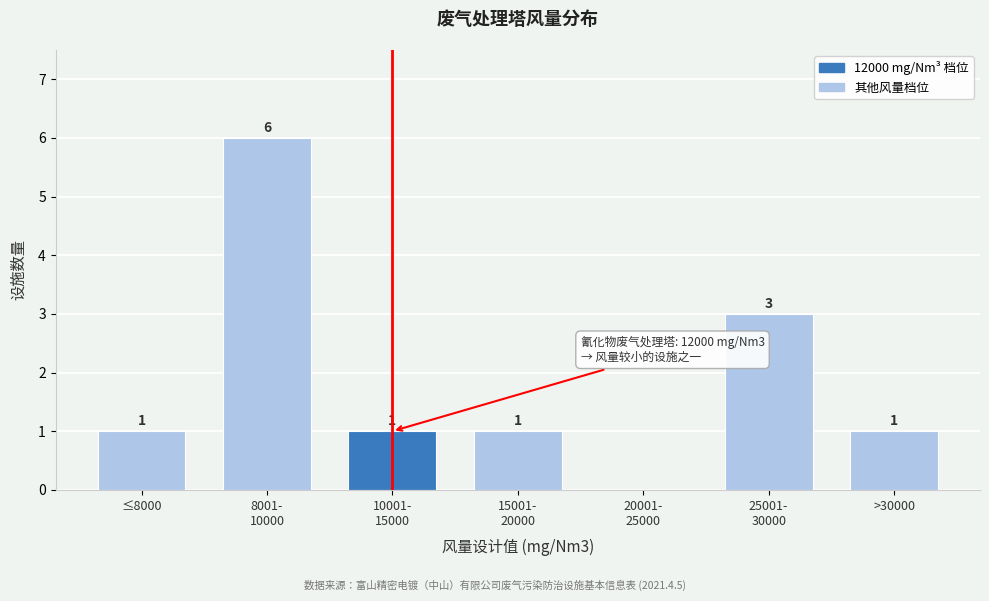

The chart shows a value of 1 at ≤8000. True or false?

True